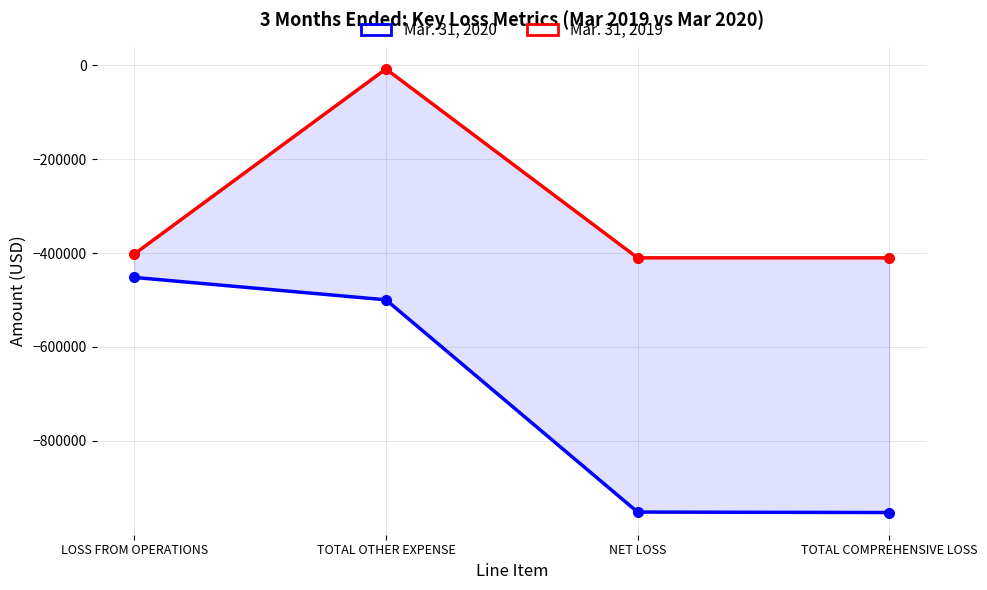

Is the value of Mar. 31, 2020 at LOSS FROM OPERATIONS greater than the value of Mar. 31, 2019 at TOTAL OTHER EXPENSE?

No